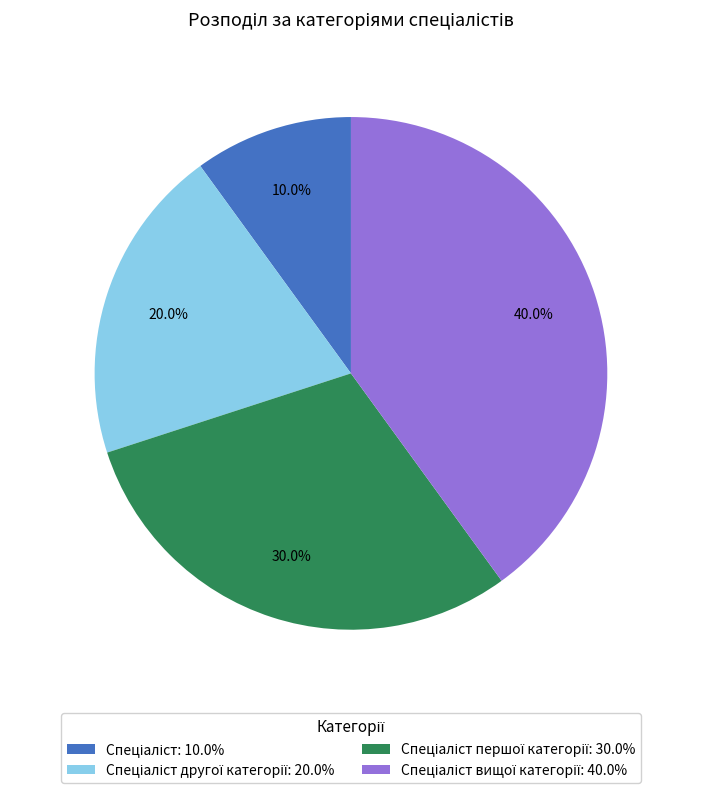

Is there a majority slice in this chart?

No